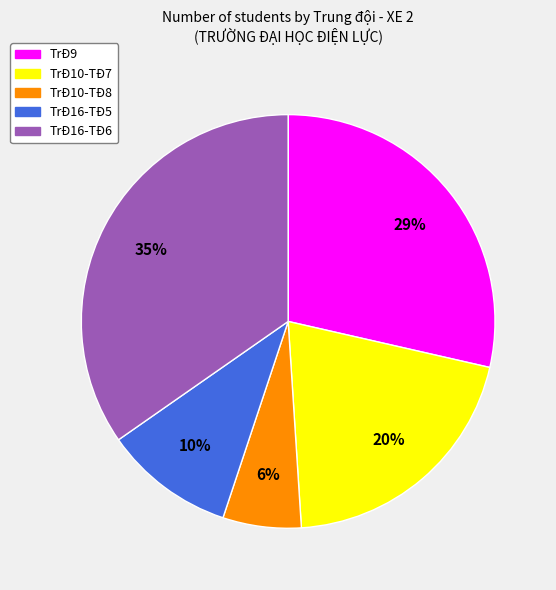

What is the ratio of the value at TrĐ10-TĐ8 to the value at TrĐ10-TĐ7?

0.3